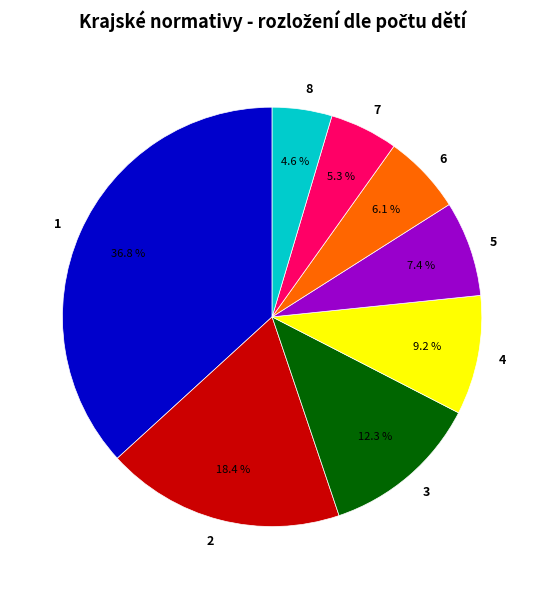

What percentage do 2 and 4 together represent?

27.6%